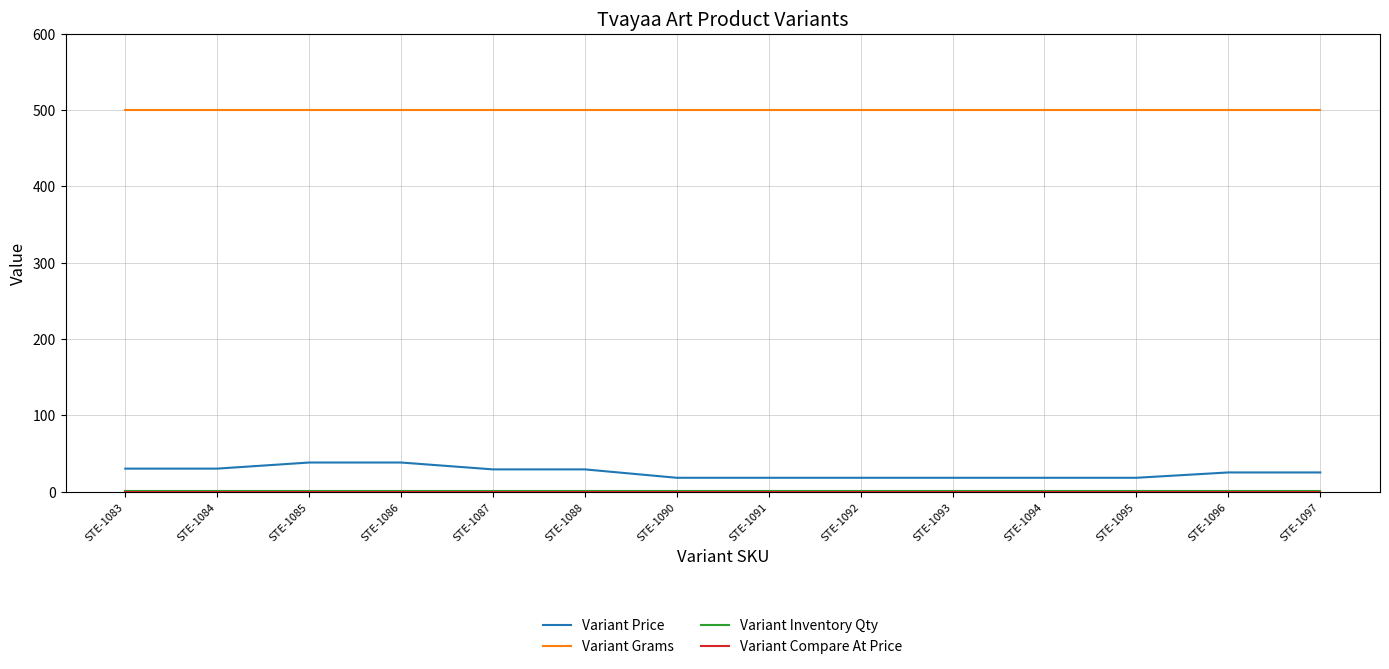

True or false: Variant Grams and Variant Price intersect in this chart.

False